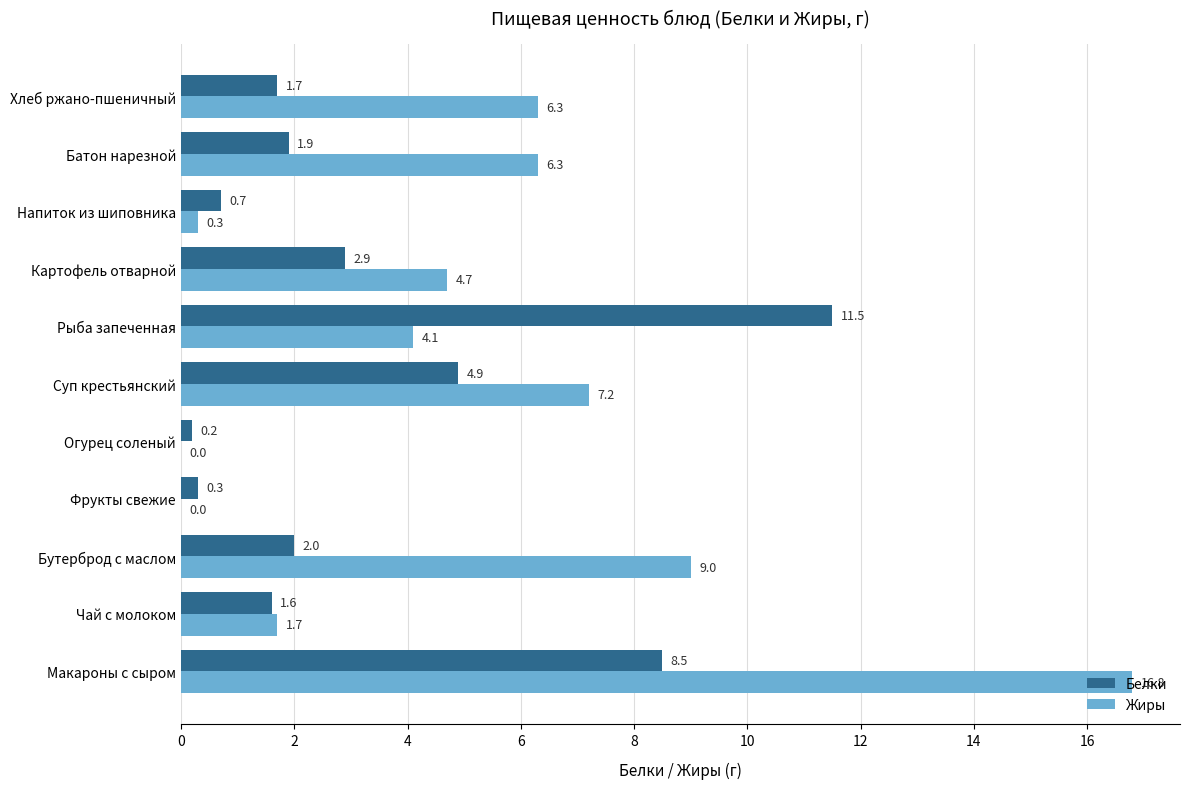

What value does the Жиры series have at Напиток из шиповника?

0.3